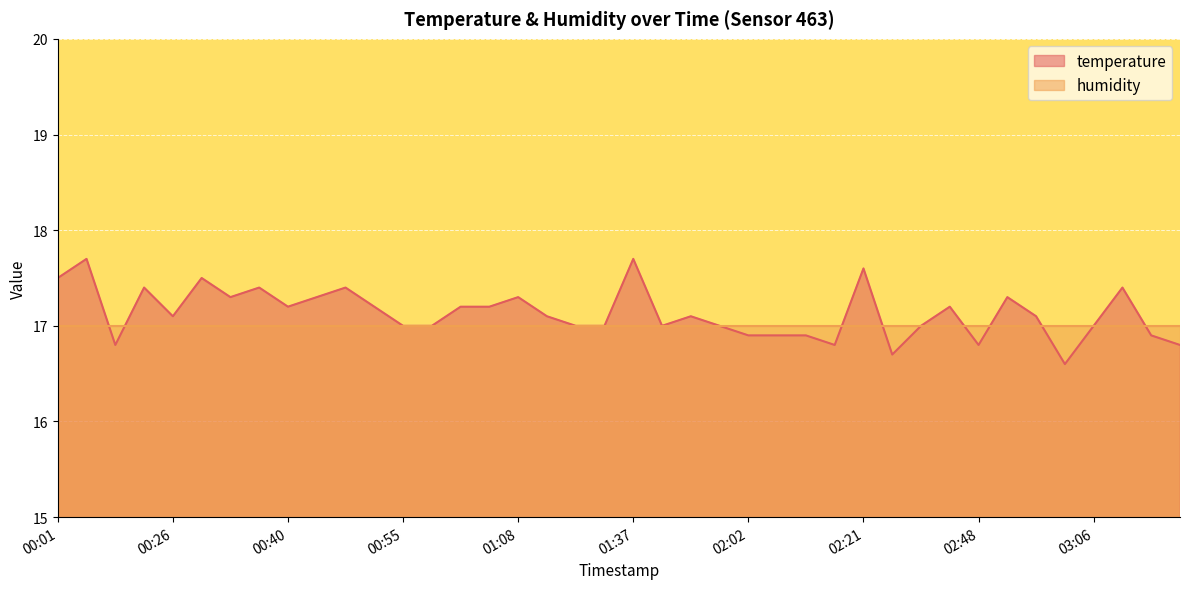

At which label does the data first exceed 17?

00:01